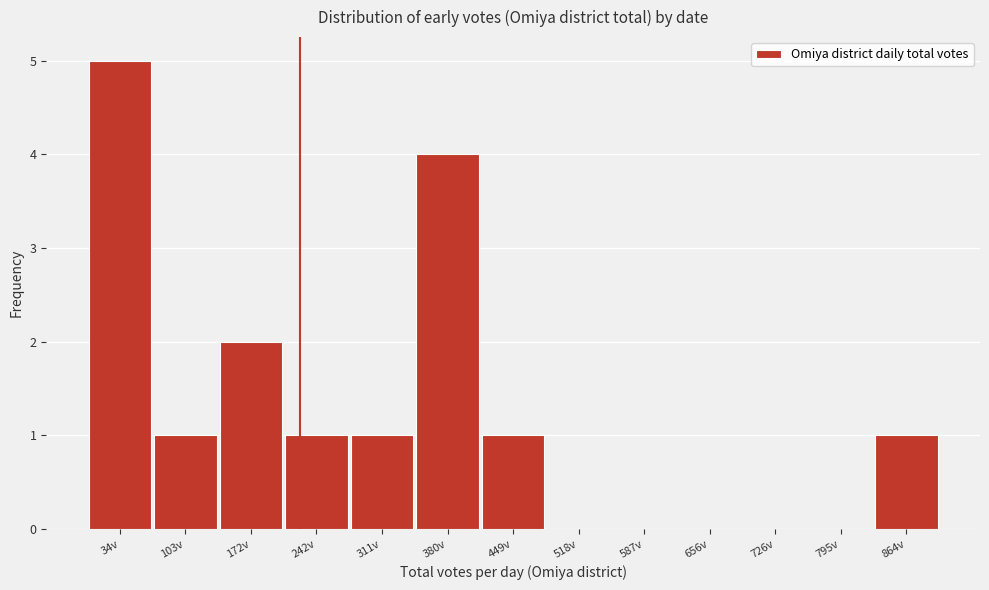

Which range on the x-axis has the tallest bar?

0 to 70